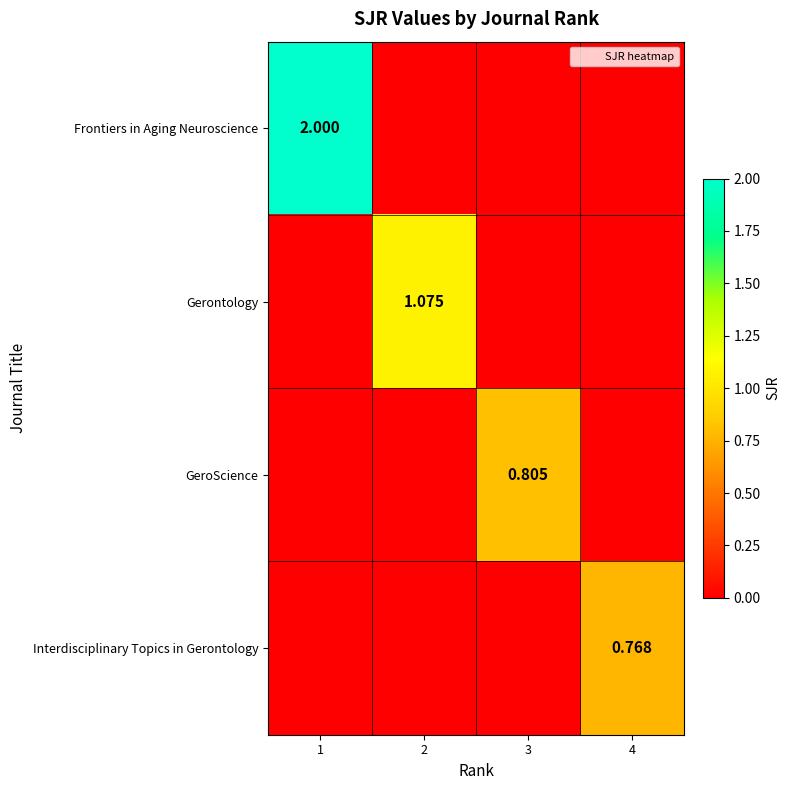

How many data points in Frontiers in Aging Neuroscience are above 0?

1